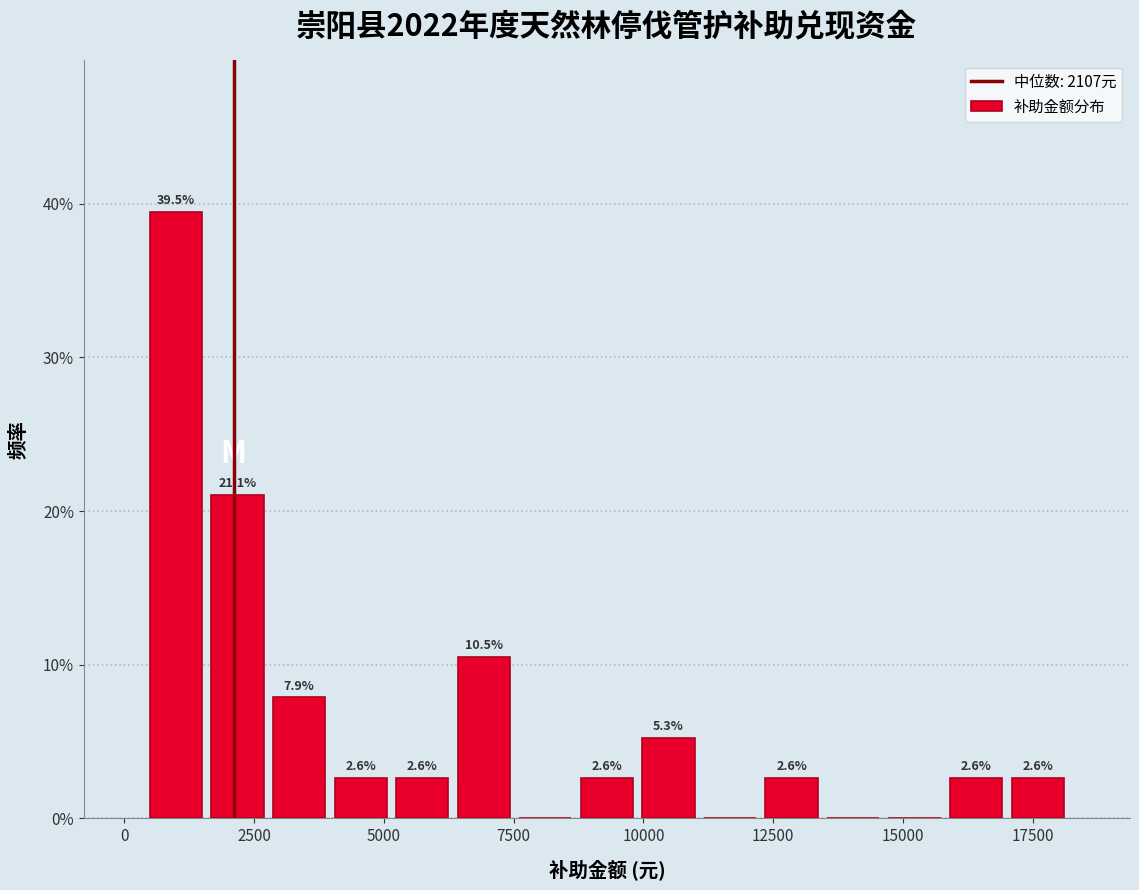

Read against the x-axis, roughly where is the centre of the tallest bar?

1000